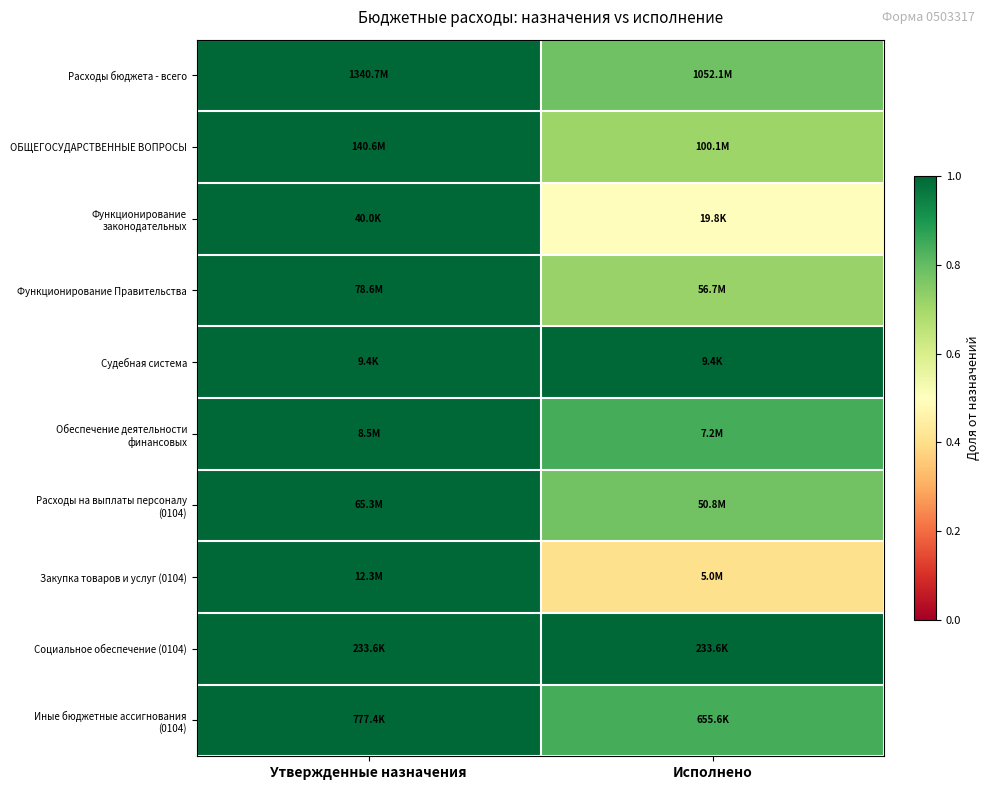

List the series in order of their peak value, highest first.

Расходы бюджета - всего, ОБЩЕГОСУДАРСТВЕННЫЕ ВОПРОСЫ, Функционирование законодательных, Функционирование Правительства, Судебная система, Обеспечение деятельности финансовых, Расходы на выплаты персоналу (0104), Закупка товаров и услуг (0104), Социальное обеспечение (0104), Иные бюджетные ассигнования (0104)